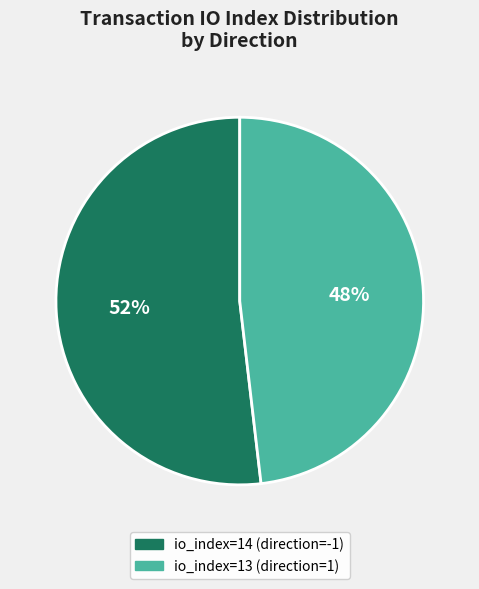

To the nearest percent, what is the average slice percentage?

50%